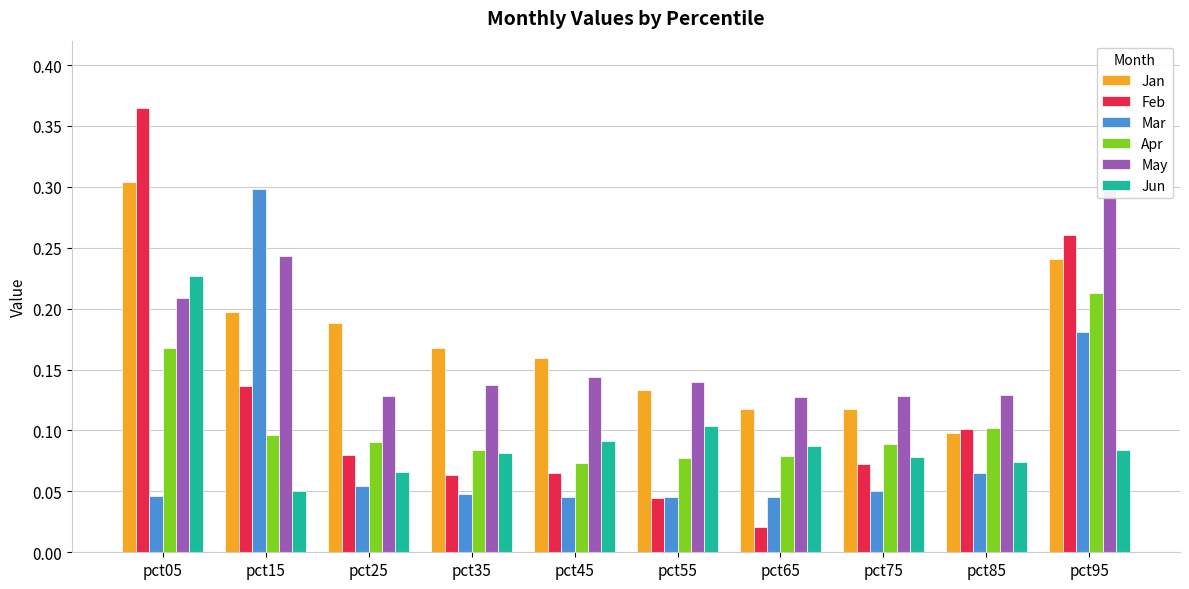

At which label is Feb closest to 0?

pct65